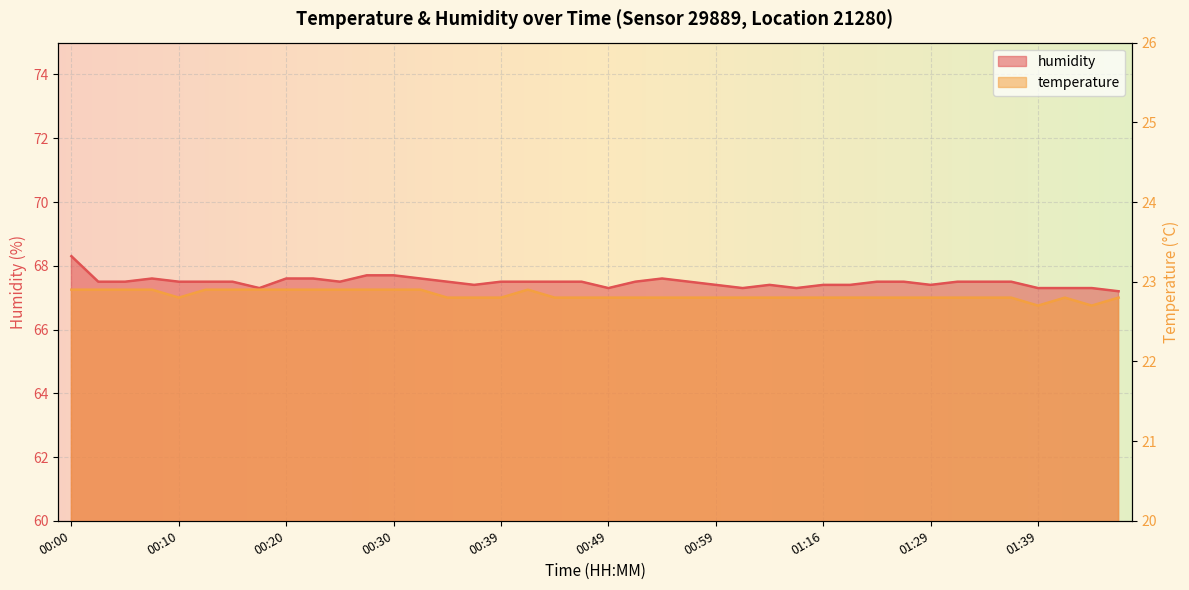

At 00:44, list the series in order from largest to smallest.

humidity, temperature